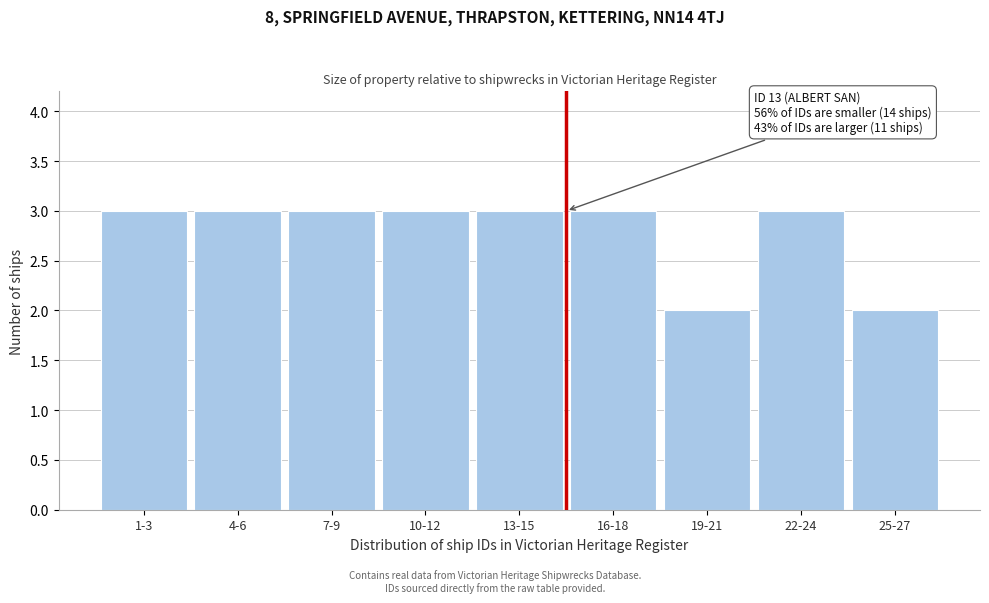

Reading left to right, extract all data points from this chart.

1-3=3	4-6=3	7-9=3	10-12=3	13-15=3	16-18=3	19-21=2	22-24=3	25-27=2